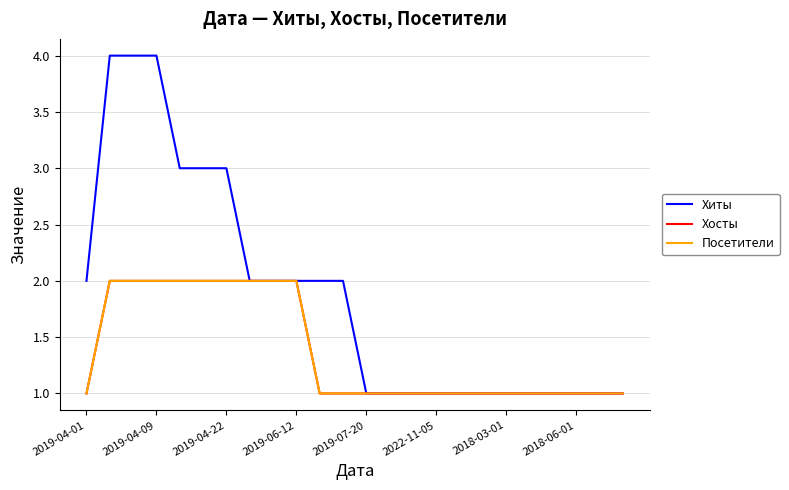

Is this an area chart (filled region under the line)?

No